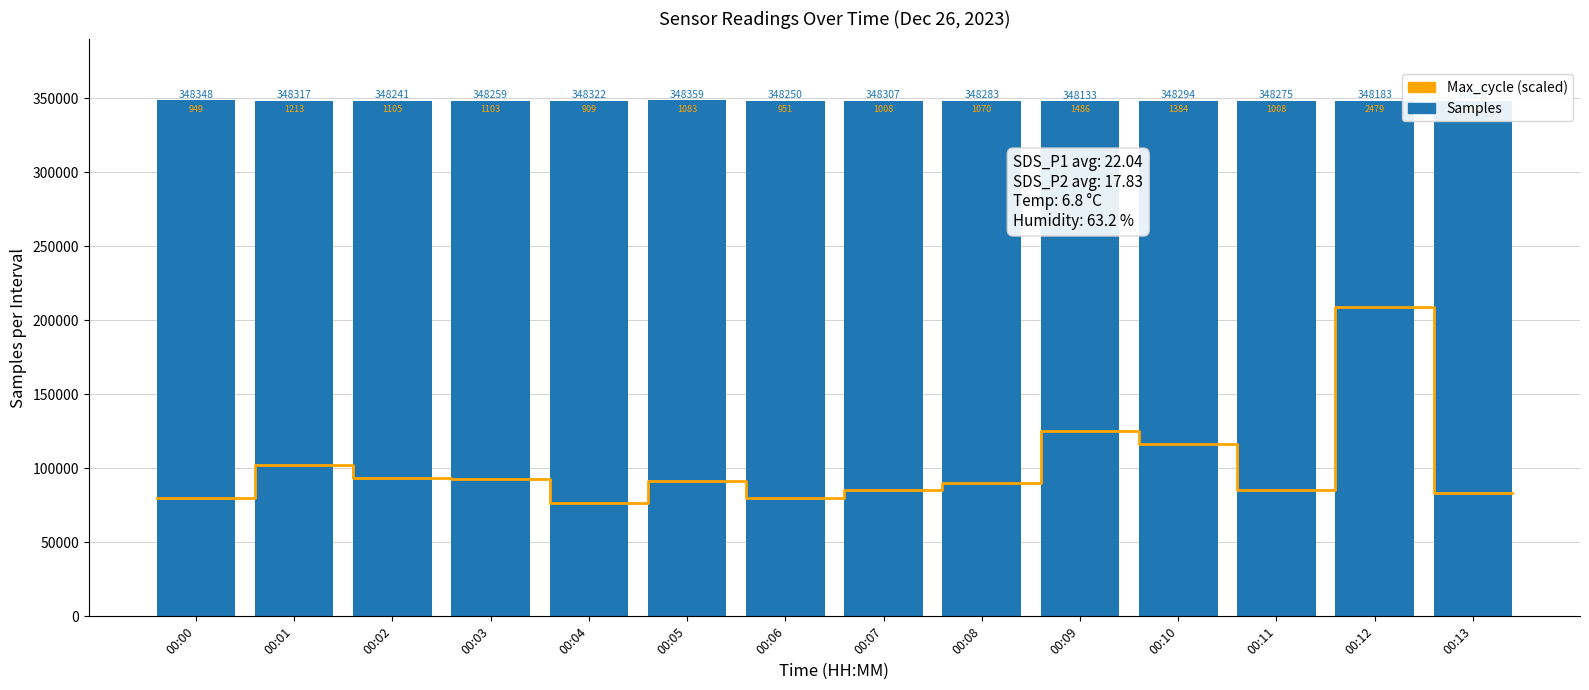

At which label is the value closest to 348246?

00:06